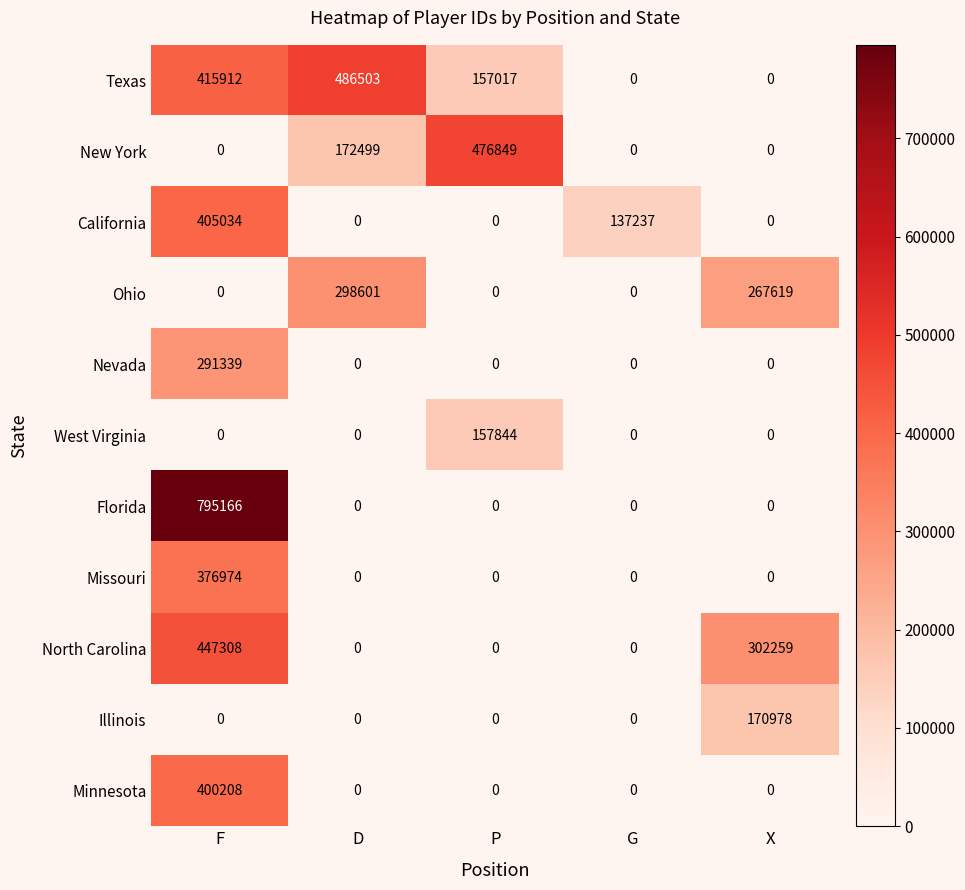

How many data points in Minnesota are above 0?

1